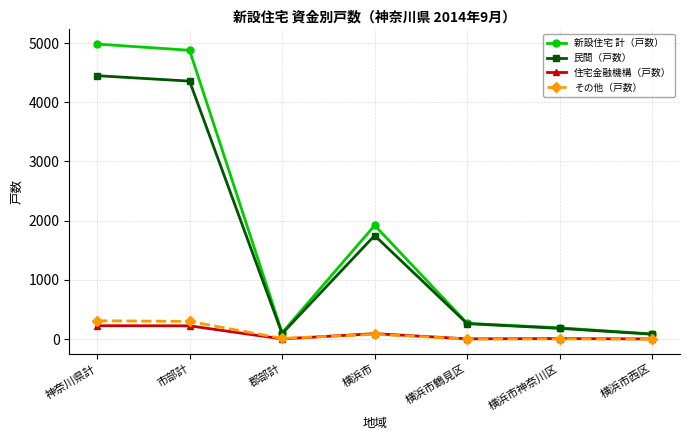

Count the number of data series in this chart.

4